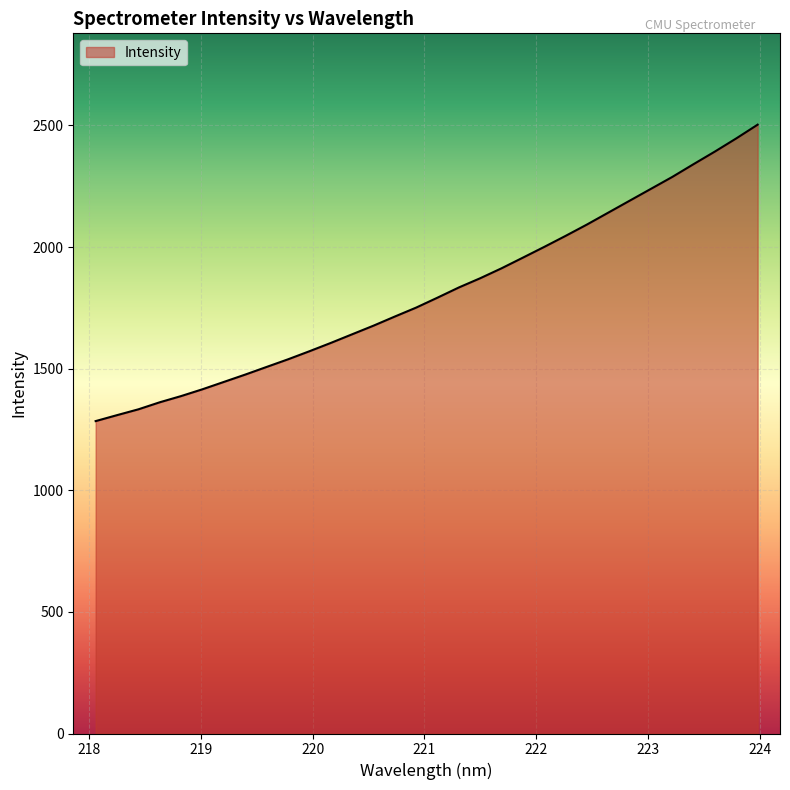

What is the greatest value displayed?

2503.1